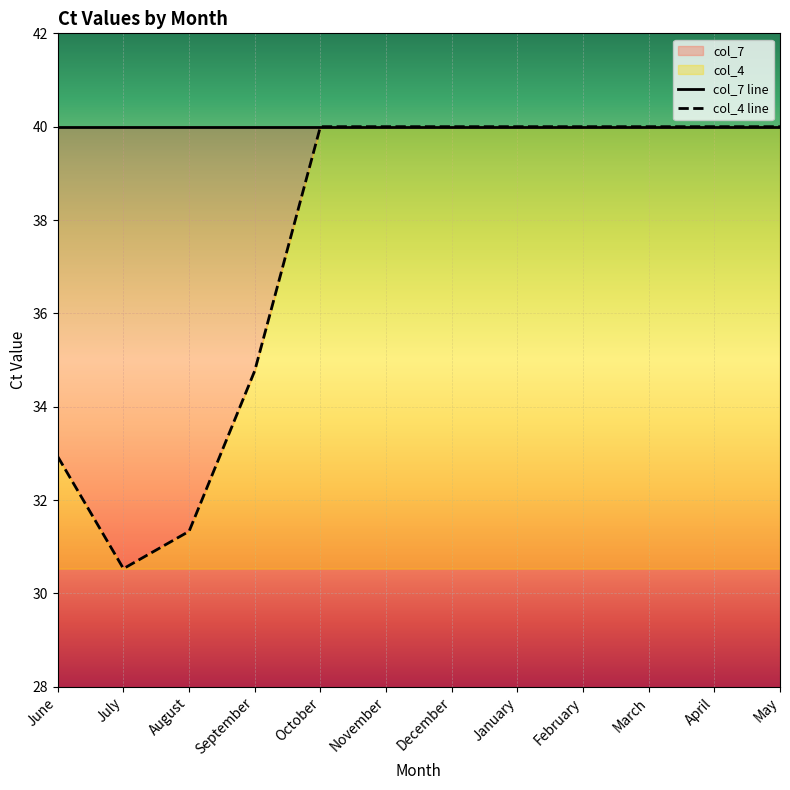

The chart shows a value of 40.0 at April. True or false?

True